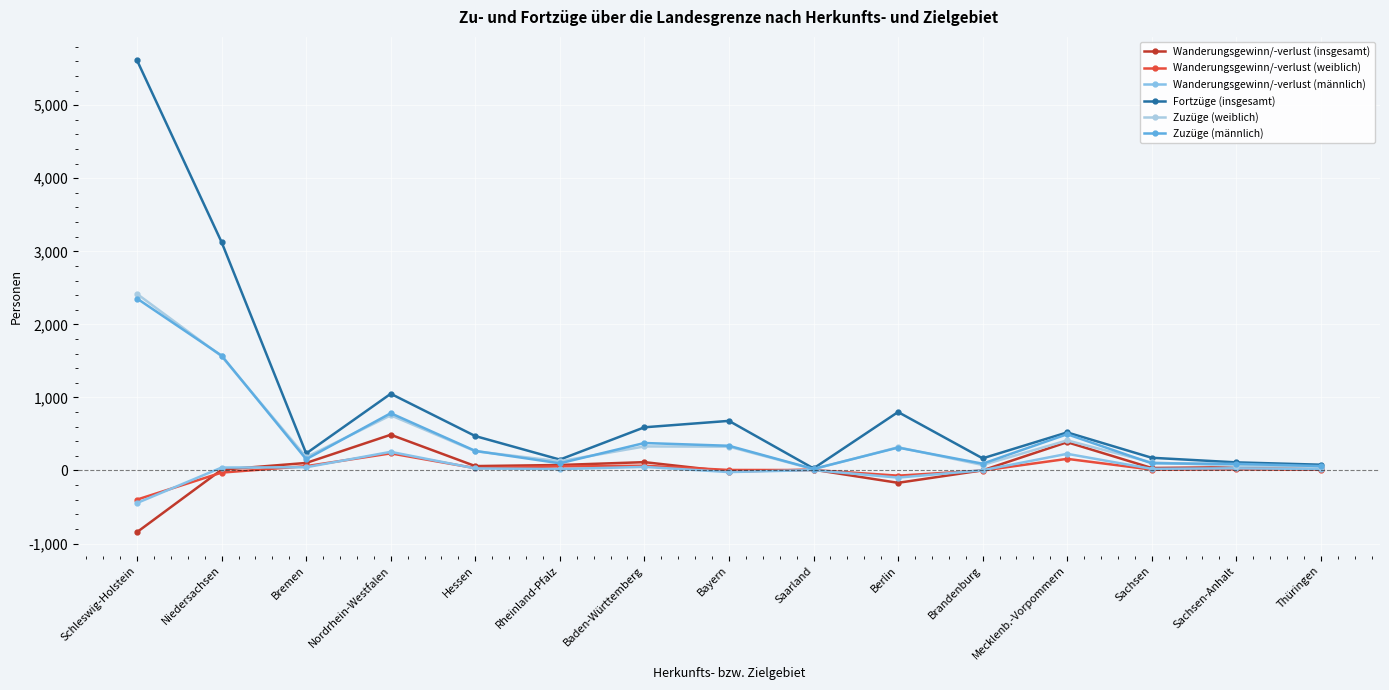

Between Schleswig-Holstein and Nordrhein-Westfalen, which series saw the biggest shift?

Fortzüge (insgesamt)